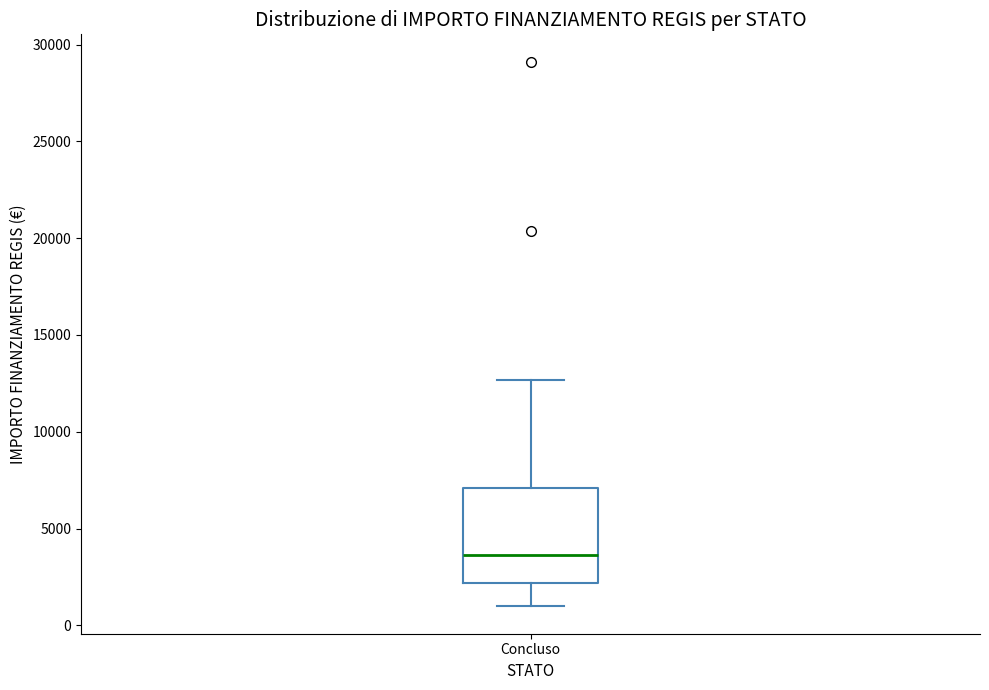

Read this box plot against the y-axis: the position of the median line, the range covered by the box, and the ends of both whiskers. The values are not printed on the chart, so give them approximately, as read against the axis.

median 3500, box 2000 to 7000, whiskers 1000 to 12500